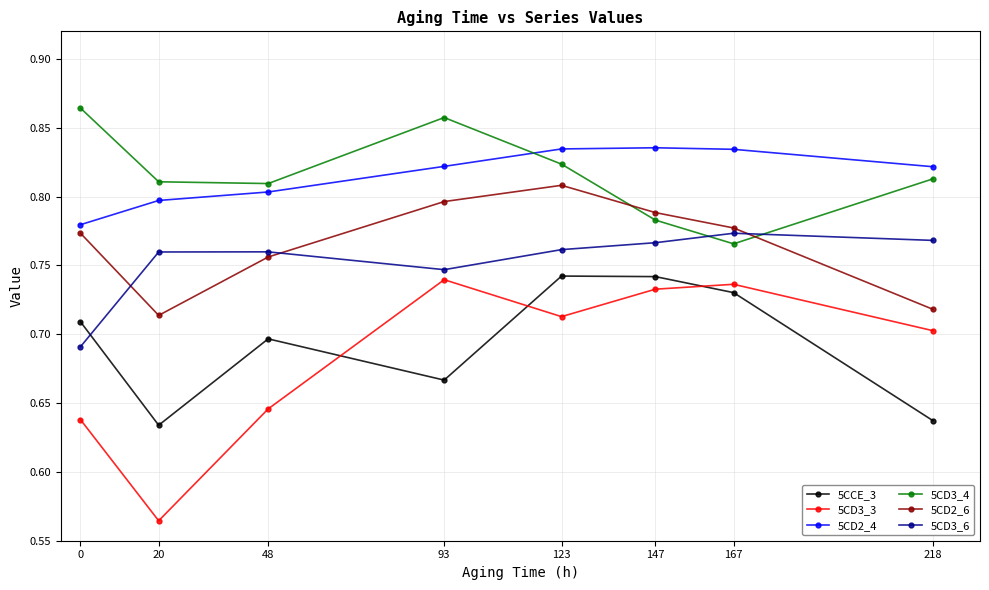

Where is 5CD3_4 nearest to the value 0?

167